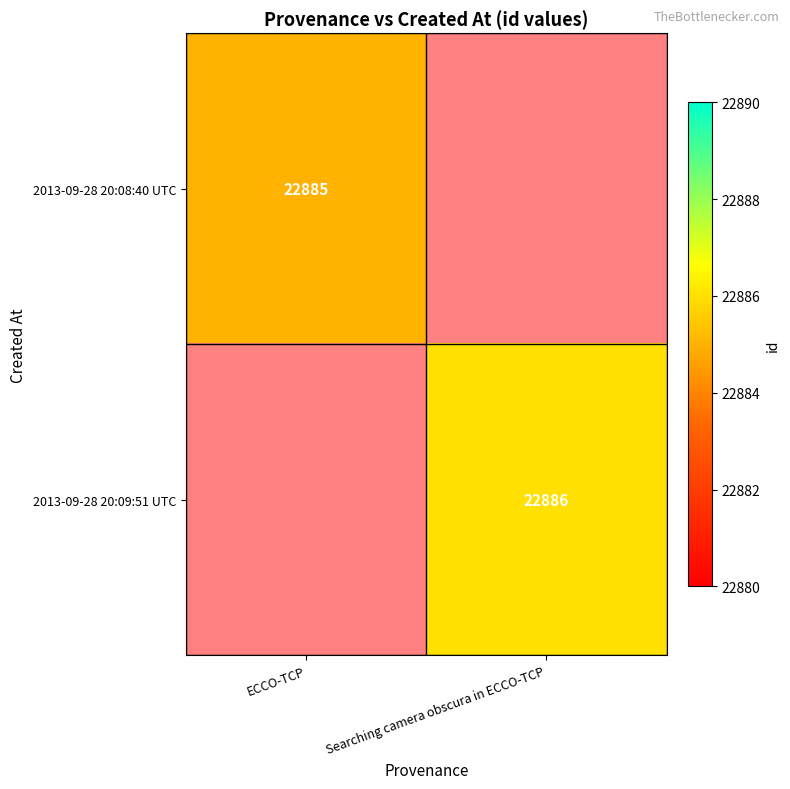

The value of 2013-09-28 20:08:40 UTC at ECCO-TCP is 8382. True or false?

False